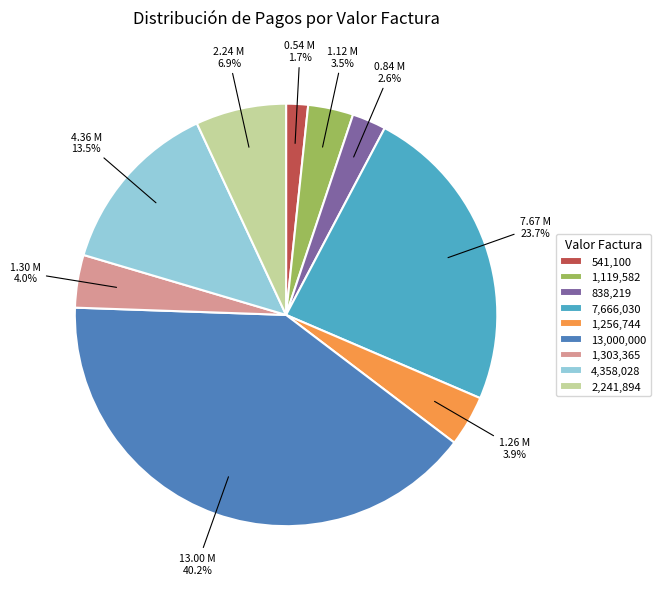

Which slice is the smallest?

541,100